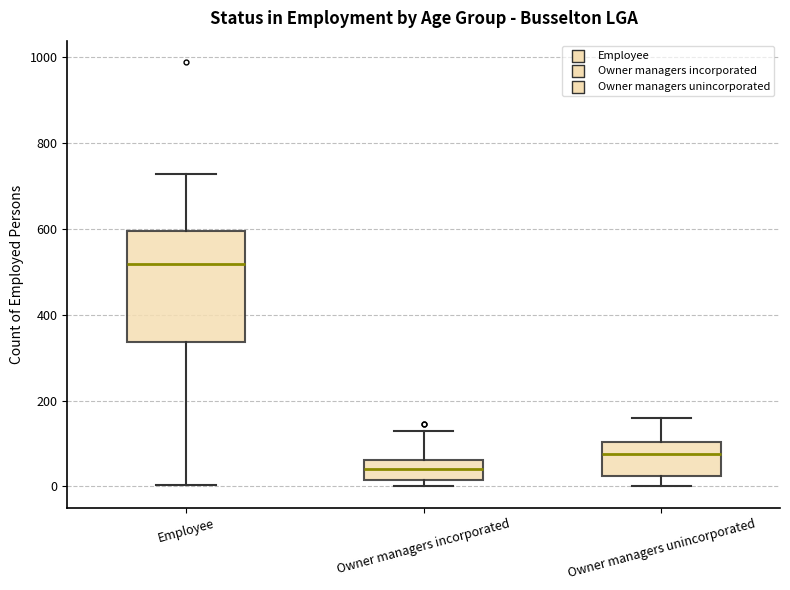

Which box has the highest median line?

Employee